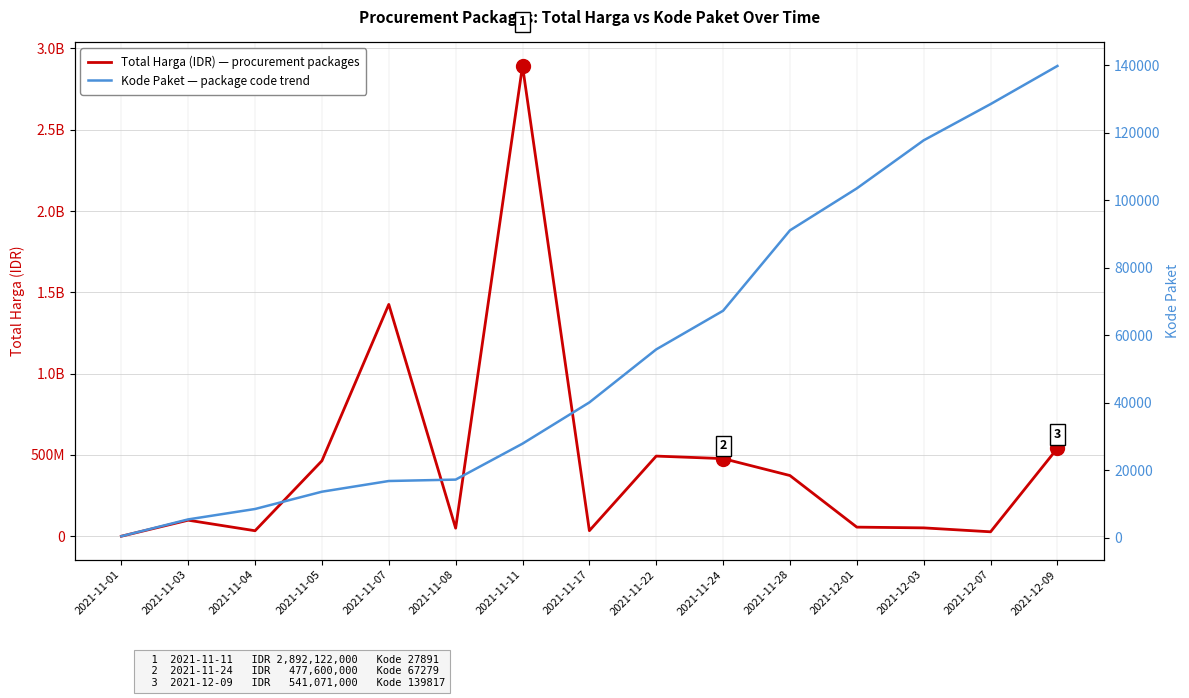

What is the difference between the maximum and minimum values in the Total Harga (IDR) series?

2891788400